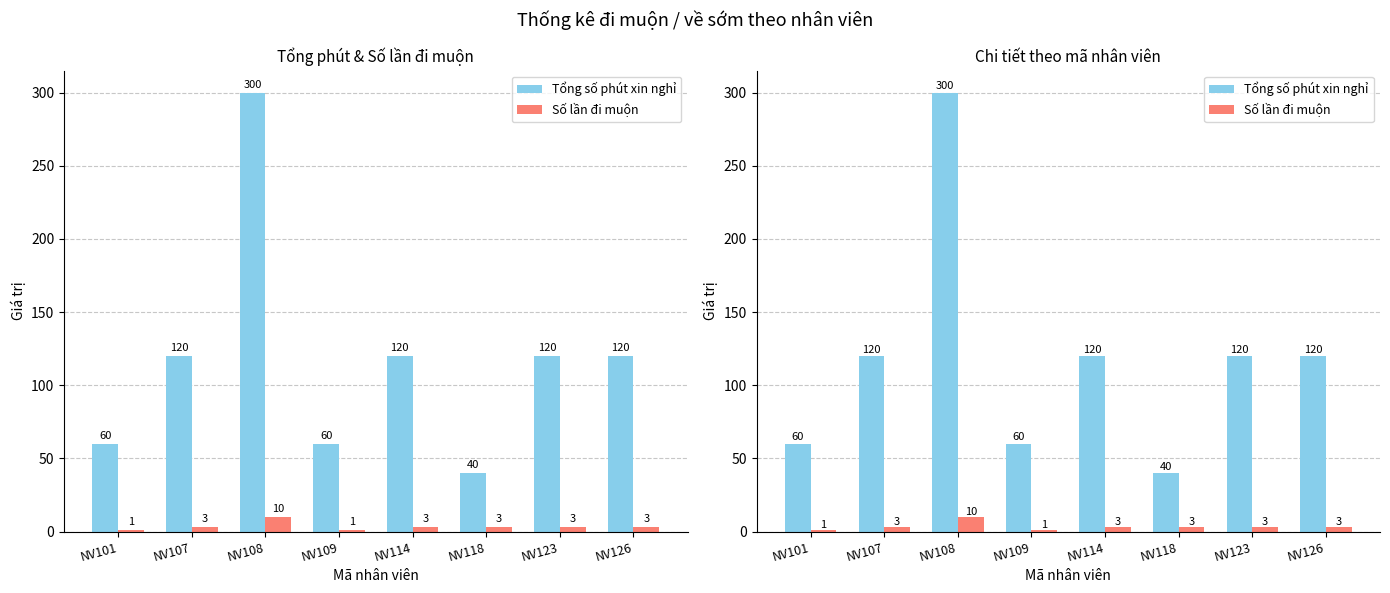

Rank the series by their average value, from highest to lowest.

Tổng số phút xin nghỉ, Số lần đi muộn